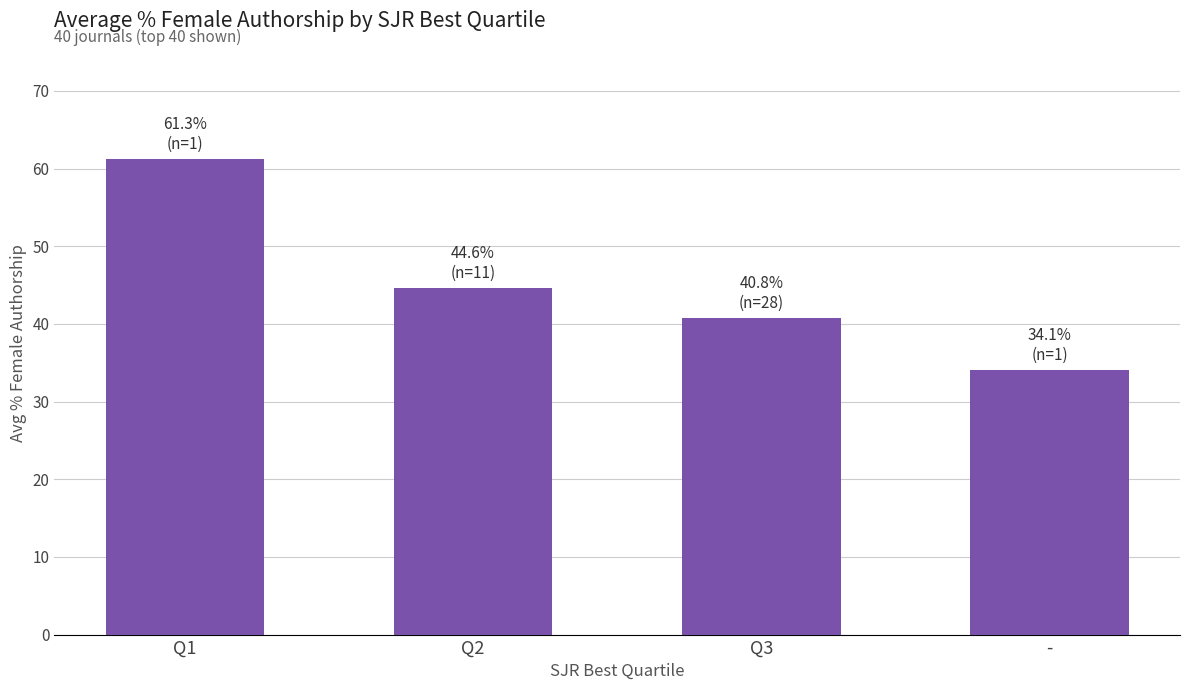

The value at Q2 is 65.1. True or false?

False